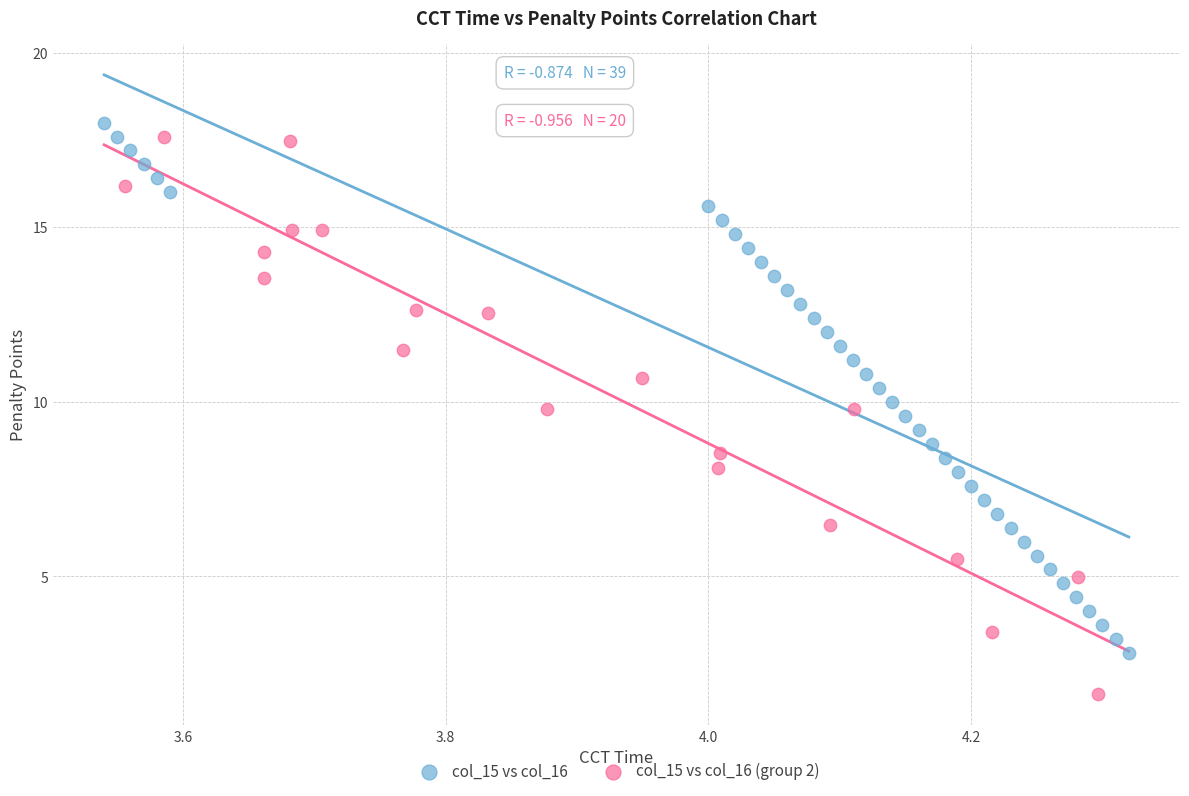

Which series contains the lowest Y value?

col_15 vs col_16 (group 2)